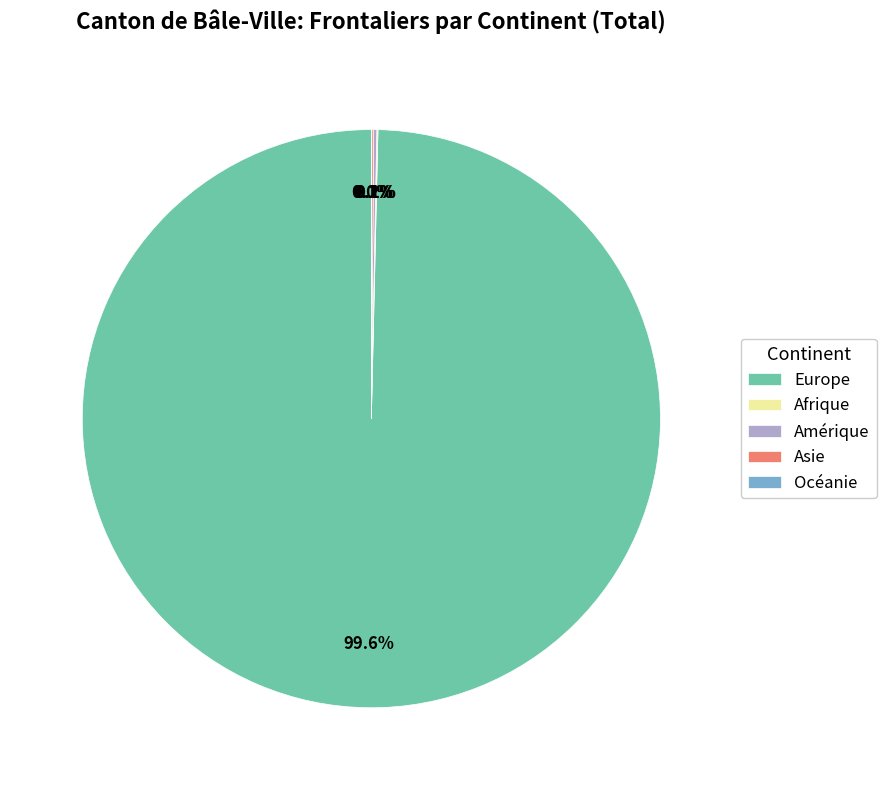

To the nearest percent, what is the average slice percentage?

20%